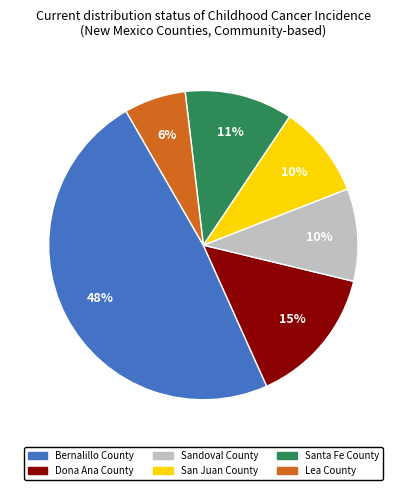

Is there a majority slice in this chart?

No